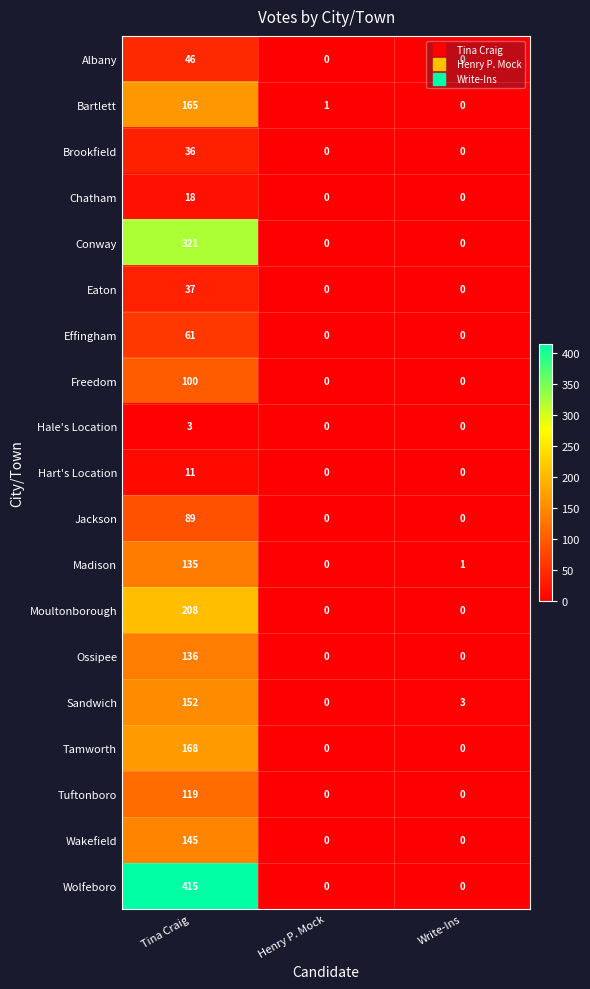

What is the total value across all series at Write-Ins?

4